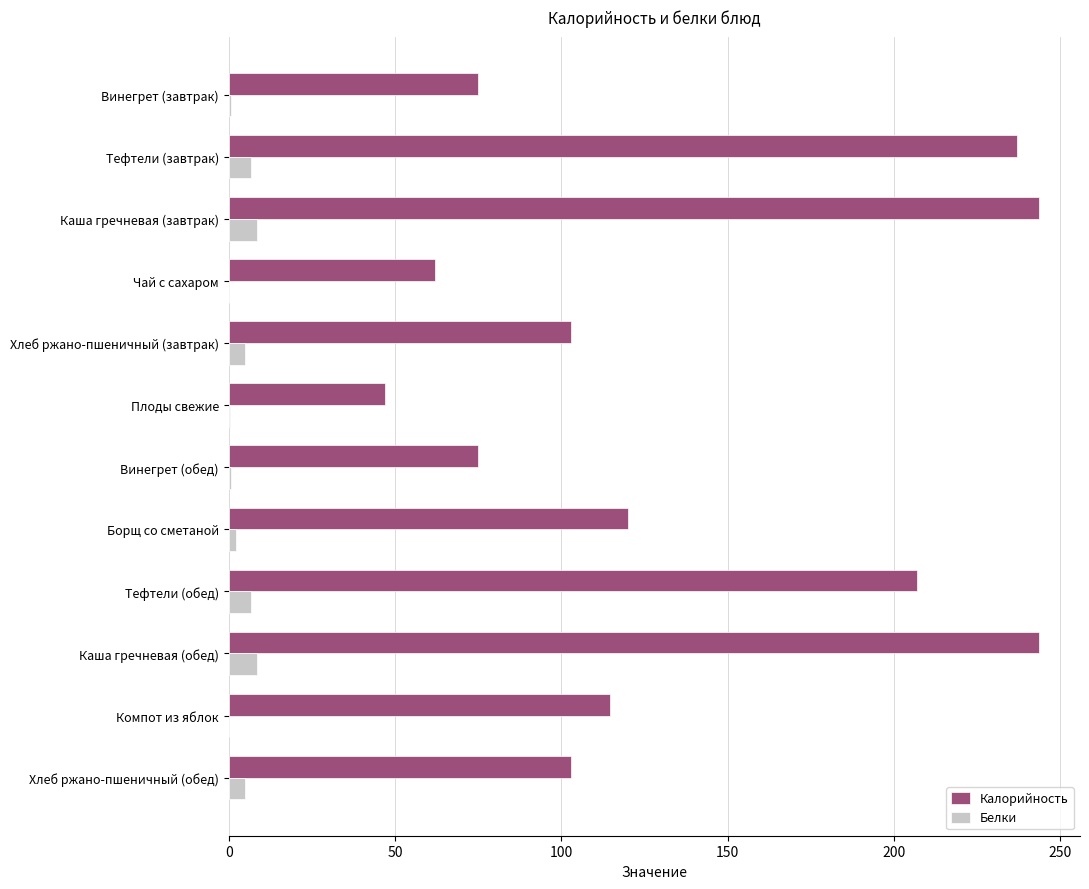

Is it true that Калорийность equals 51.2 at Компот из яблок?

False